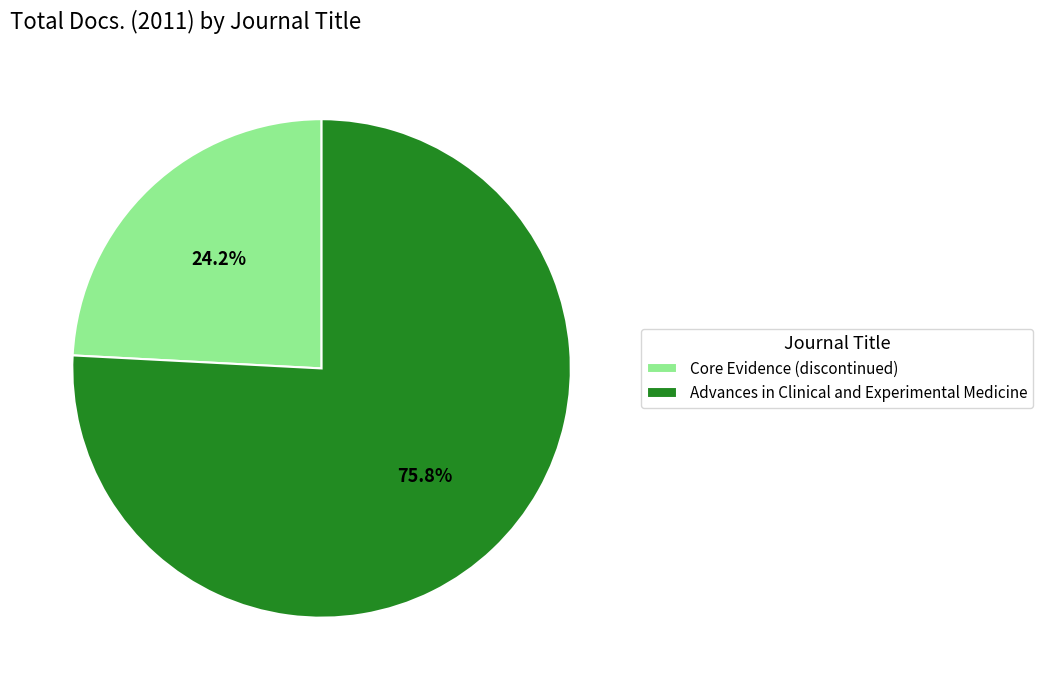

Is it true that Advances in Clinical and Experimental Medicine is 62% of the pie?

False